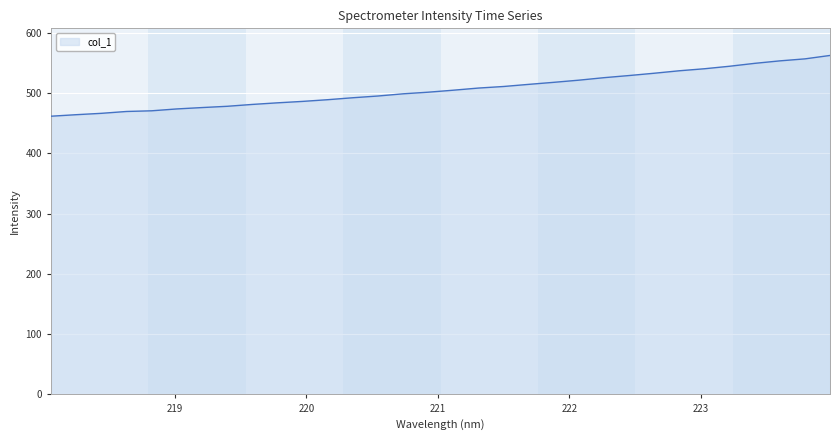

What is the minimum value shown in the chart?

461.4